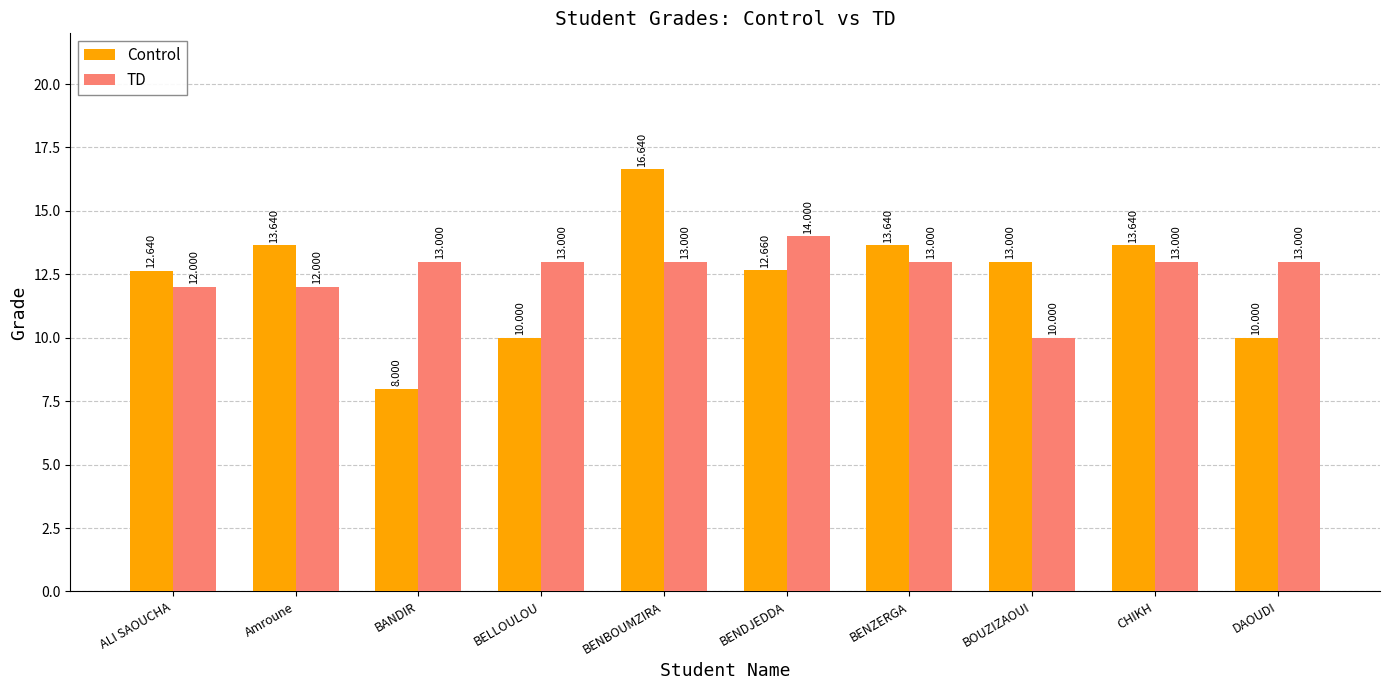

Reading left to right, extract all data points from this chart.

Control: ALI SAOUCHA=12.6	Amroune=13.6	BANDIR=8.0	BELLOULOU=10.0	BENBOUMZIRA=16.6	BENDJEDDA=12.7	BENZERGA=13.6	BOUZIZAOUI=13.0	CHIKH=13.6	DAOUDI=10.0
TD: ALI SAOUCHA=12.0	Amroune=12.0	BANDIR=13.0	BELLOULOU=13.0	BENBOUMZIRA=13.0	BENDJEDDA=14.0	BENZERGA=13.0	BOUZIZAOUI=10.0	CHIKH=13.0	DAOUDI=13.0